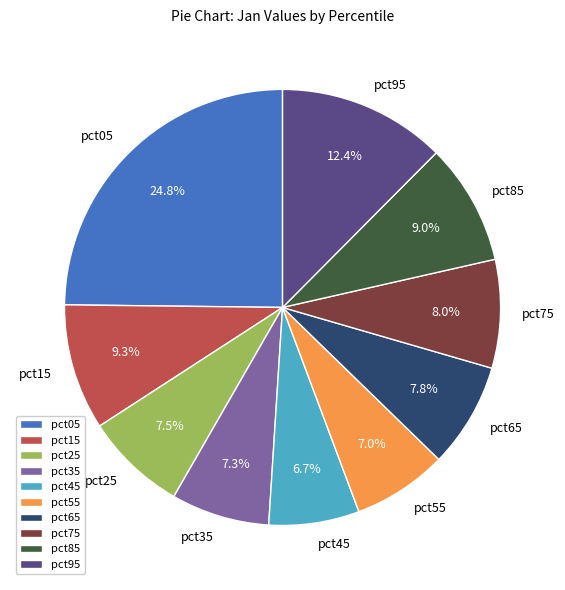

Is there a majority slice in this chart?

No